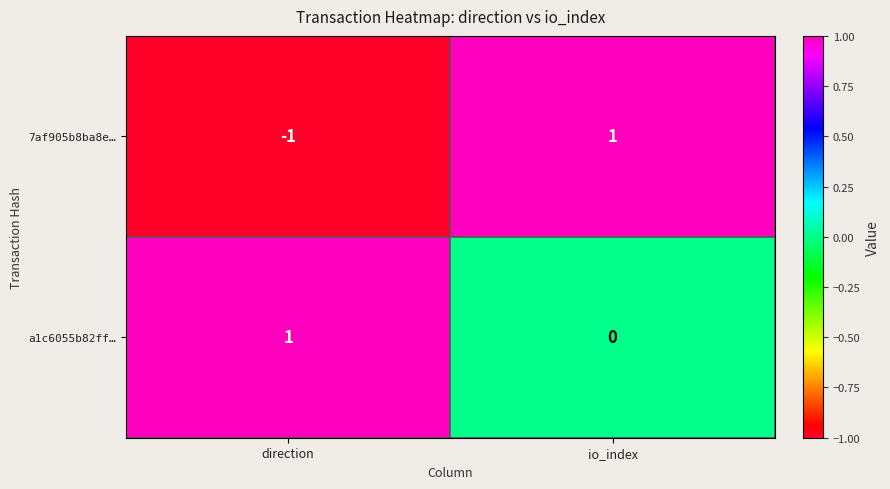

Which series has the largest total across all categories?

a1c6055b82ff…